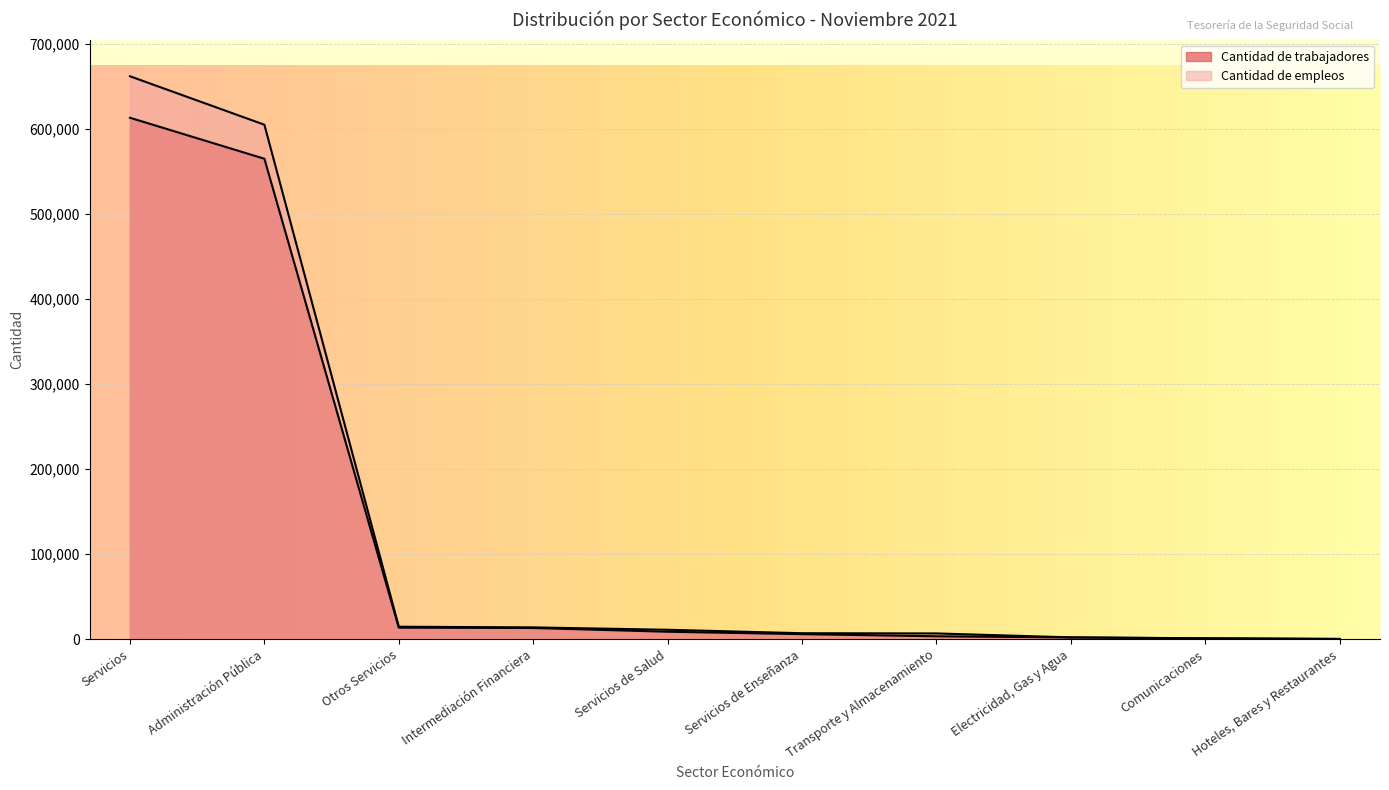

What is the approximate value of Cantidad de trabajadores at Servicios de Enseñanza, to the nearest 50?

5950